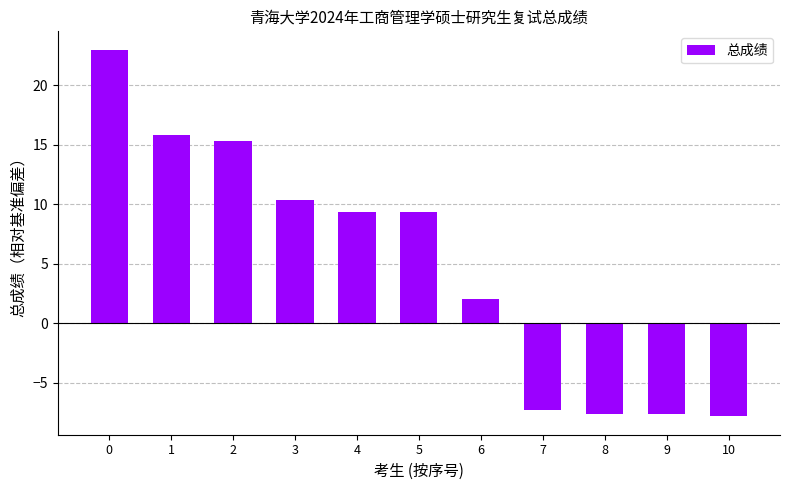

What is the value of the 3rd bar from the left?

15.3